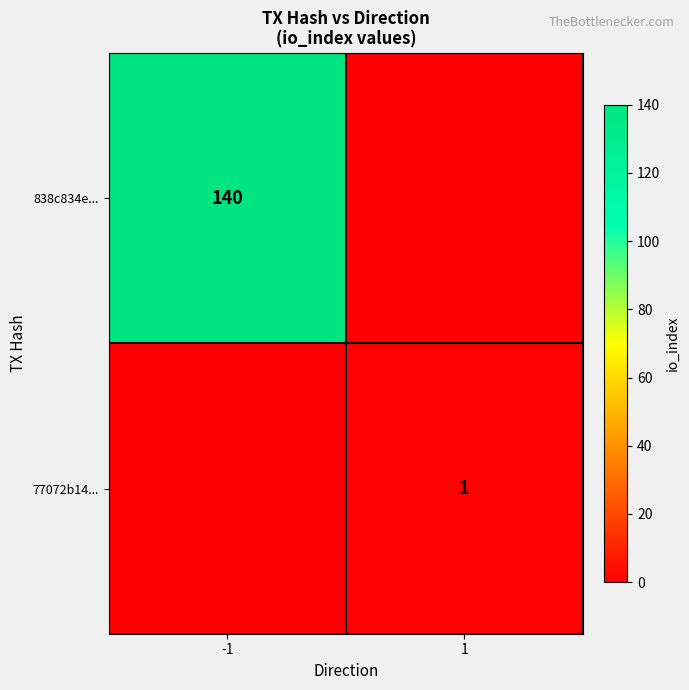

True or false: 838c834e... has a value of 140 at -1.

True